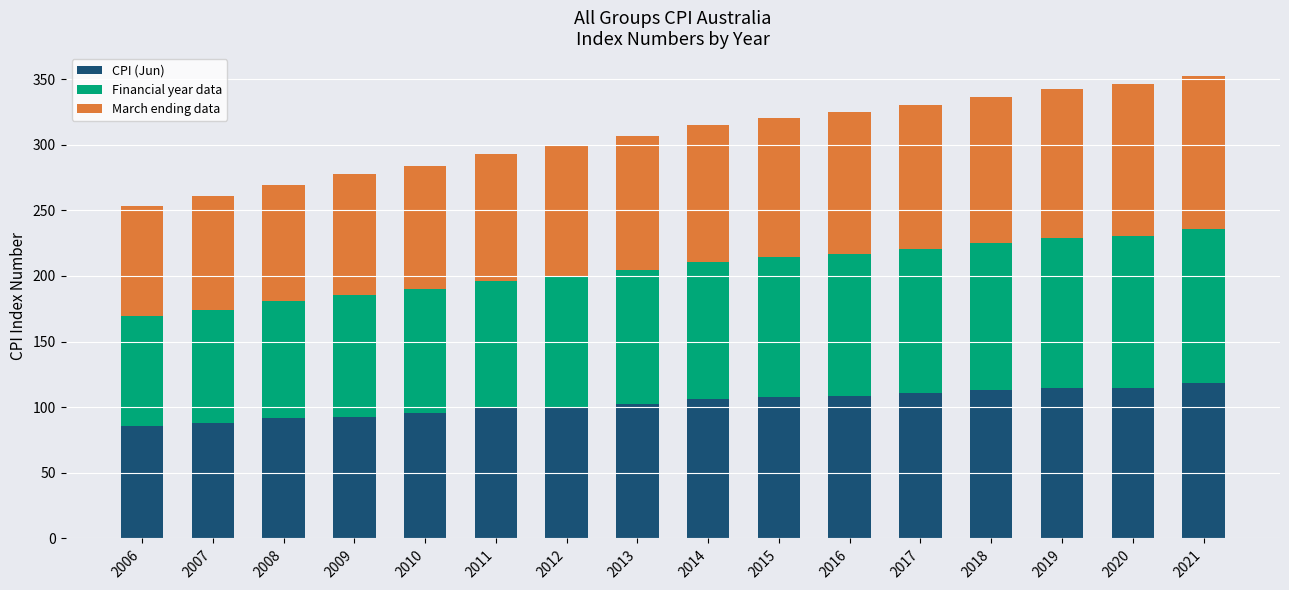

What is the total value across all series at 2016?

325.0